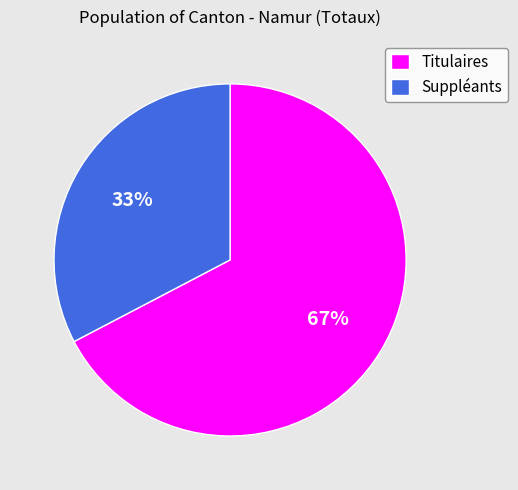

Is Titulaires the majority of the pie?

Yes